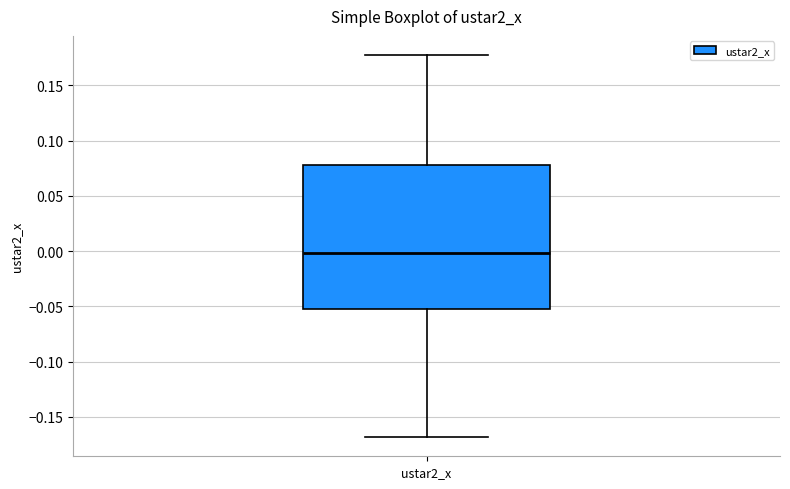

Where does the median line of the box for ustar2_x sit on the y-axis? The values are not printed on the chart, so give them approximately, as read against the axis.

0.00